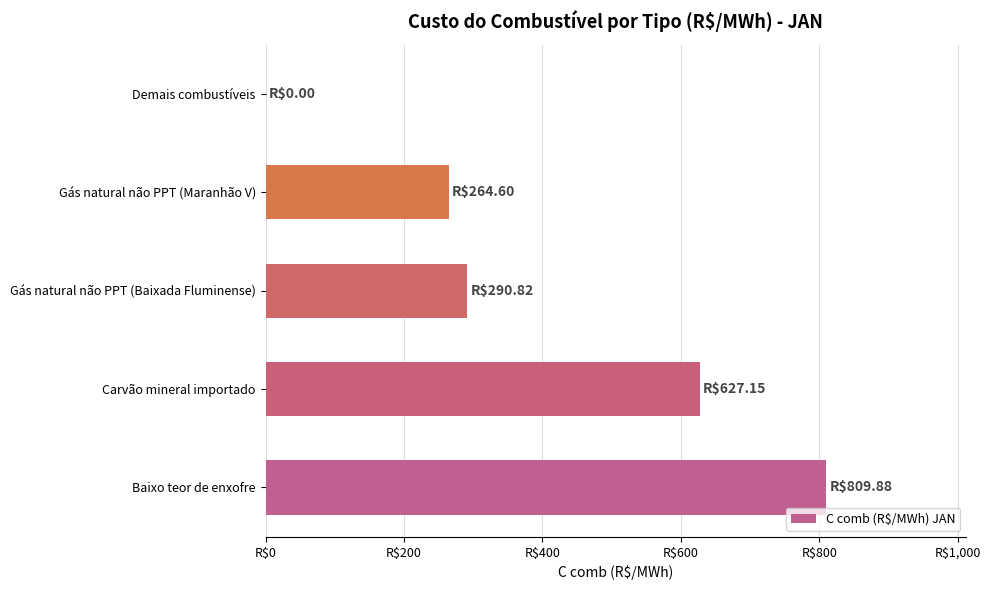

Are the bars horizontal?

Yes